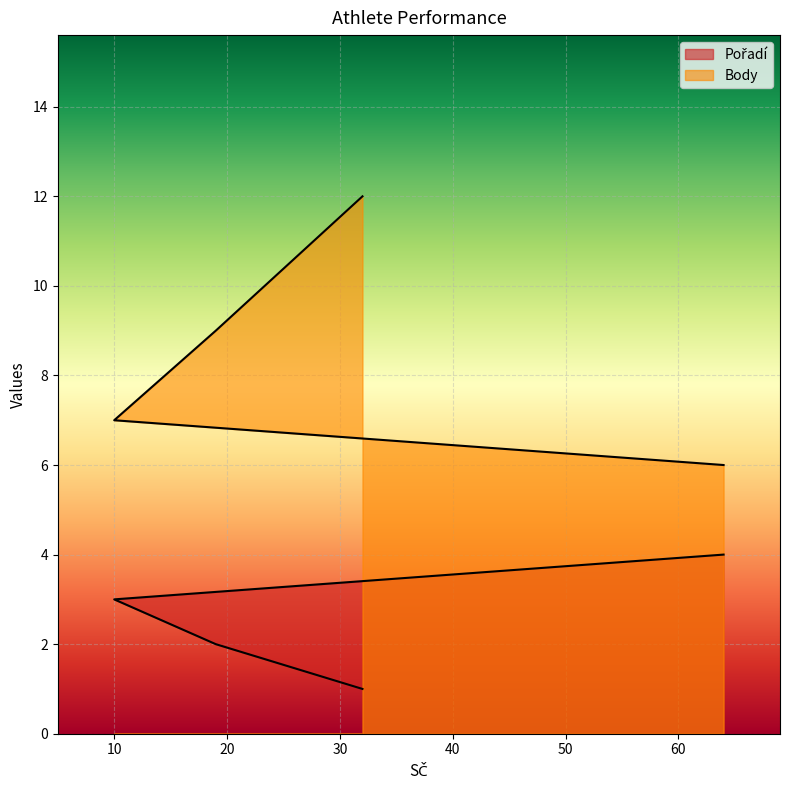

Count the Pořadí values in the range 2 to 4.

3